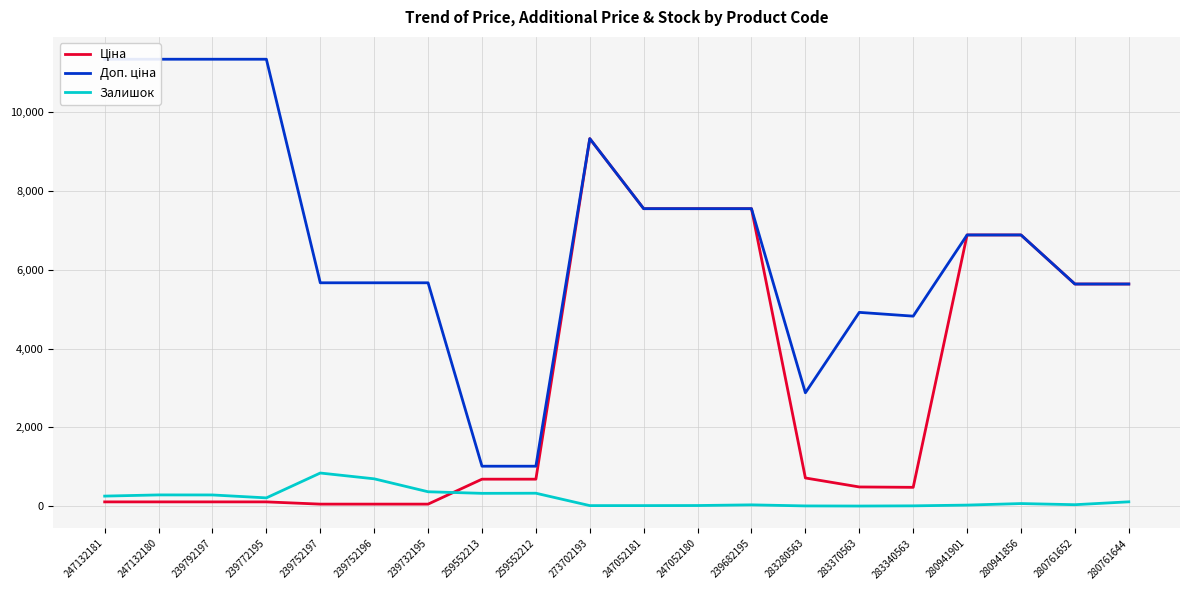

What is the difference between the maximum and minimum values in the Ціна series?

9264.7